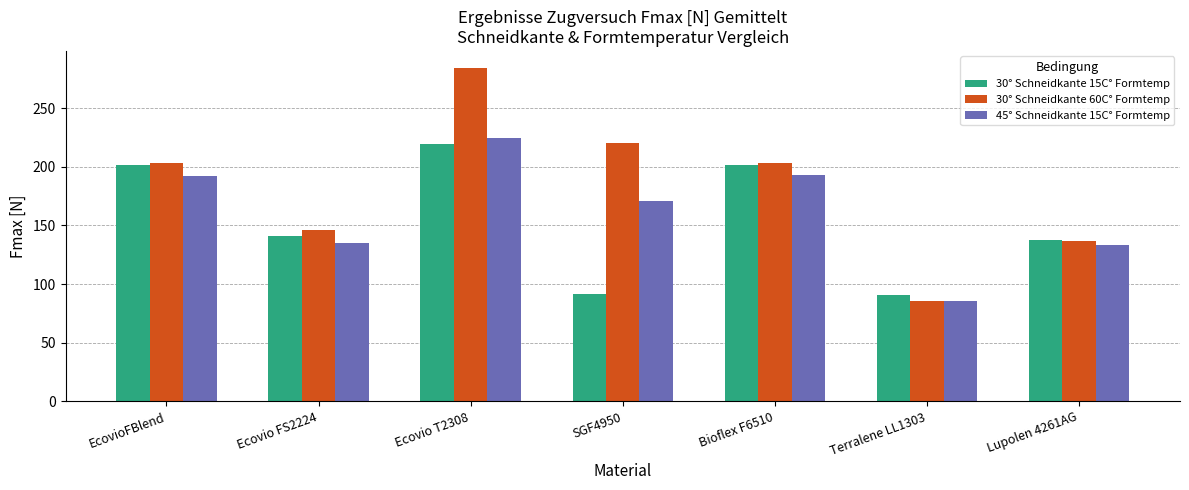

What is the difference between the 30° Schneidkante 60C° Formtemp values at SGF4950 and Ecovio T2308?

64.5